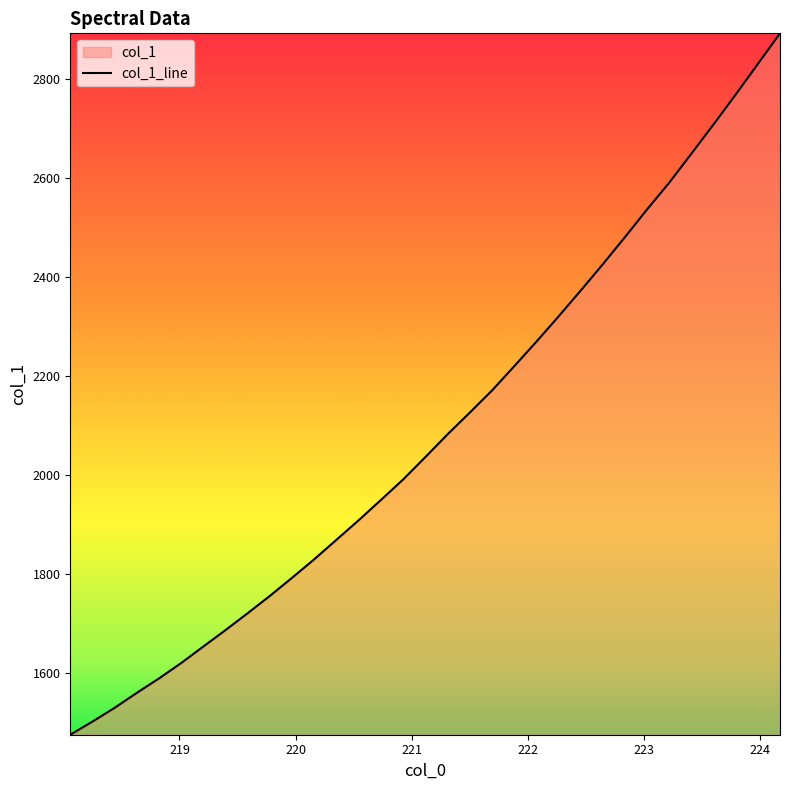

True or false: the data shows 1559.4 at 218.6332.

True